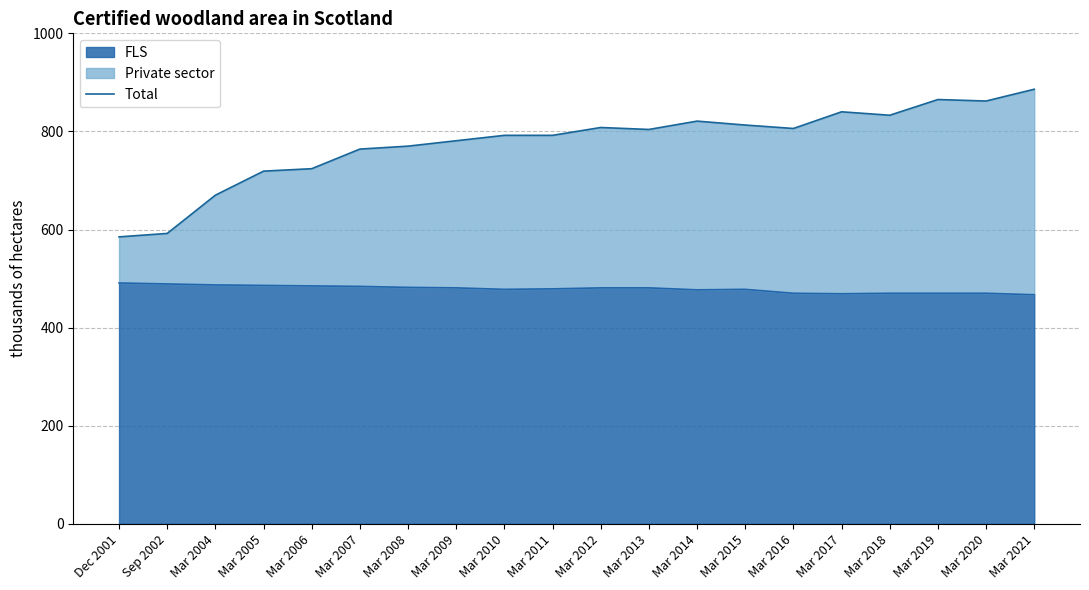

Reading left to right, list all the values displayed in this chart.

585	592	670	719	724	764	770	781	792	792	808	804	821	813	806	840	833	865	862	886